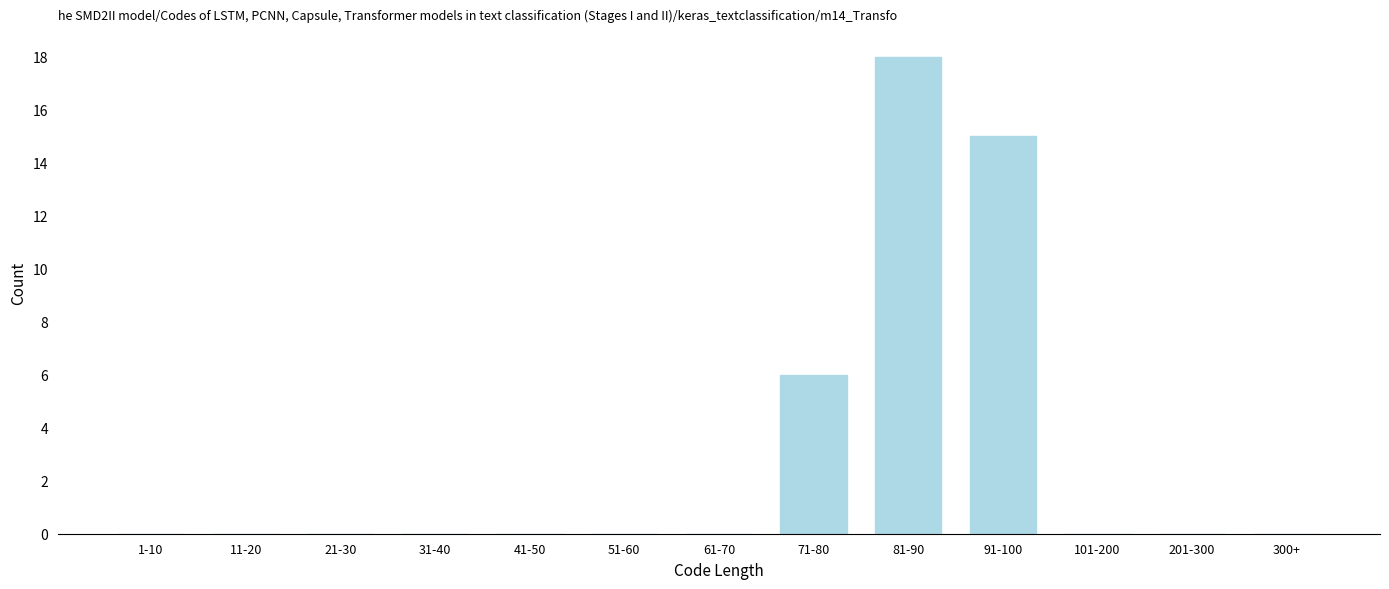

Reading right to left, transcribe all the data shown in this chart.

300+=0	201-300=0	101-200=0	91-100=15	81-90=18	71-80=6	61-70=0	51-60=0	41-50=0	31-40=0	21-30=0	11-20=0	1-10=0